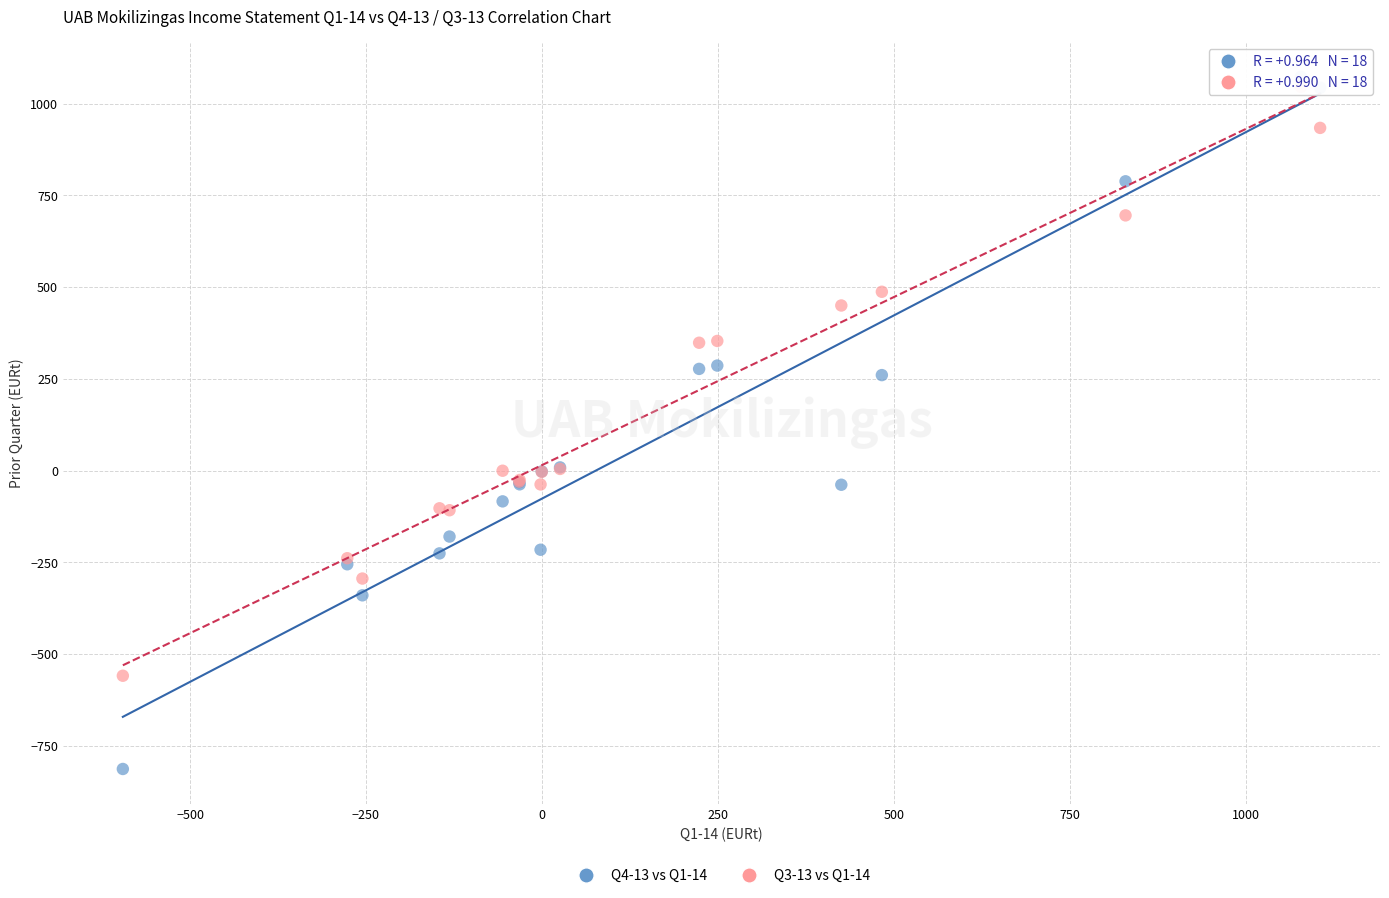

Which series contains the lowest Y value?

Q4-13 vs Q1-14